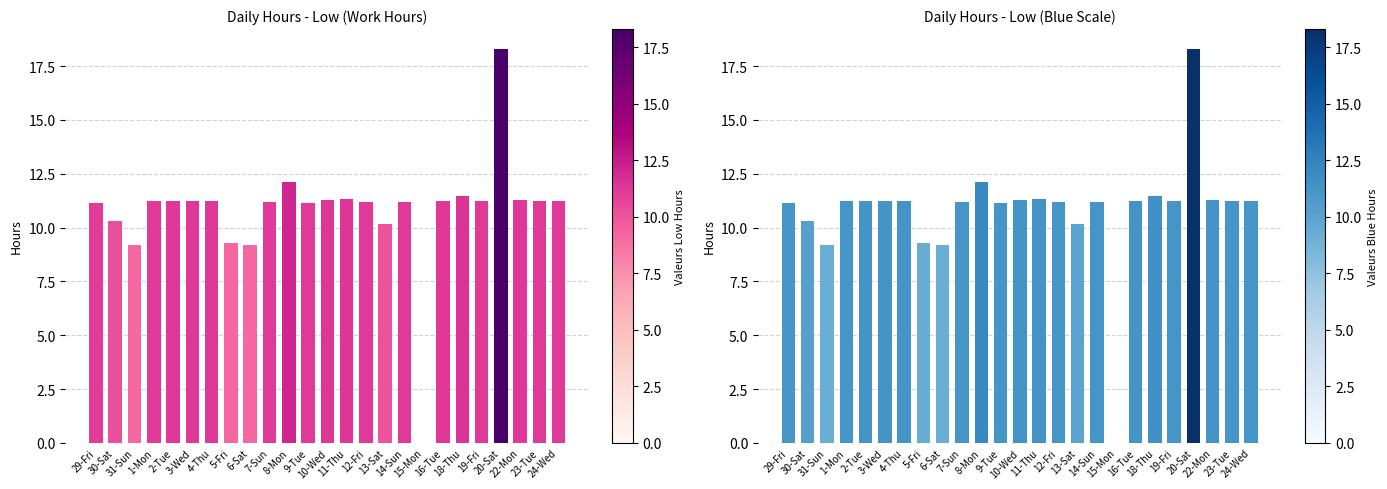

Which series has the widest spread of values?

Low Hours